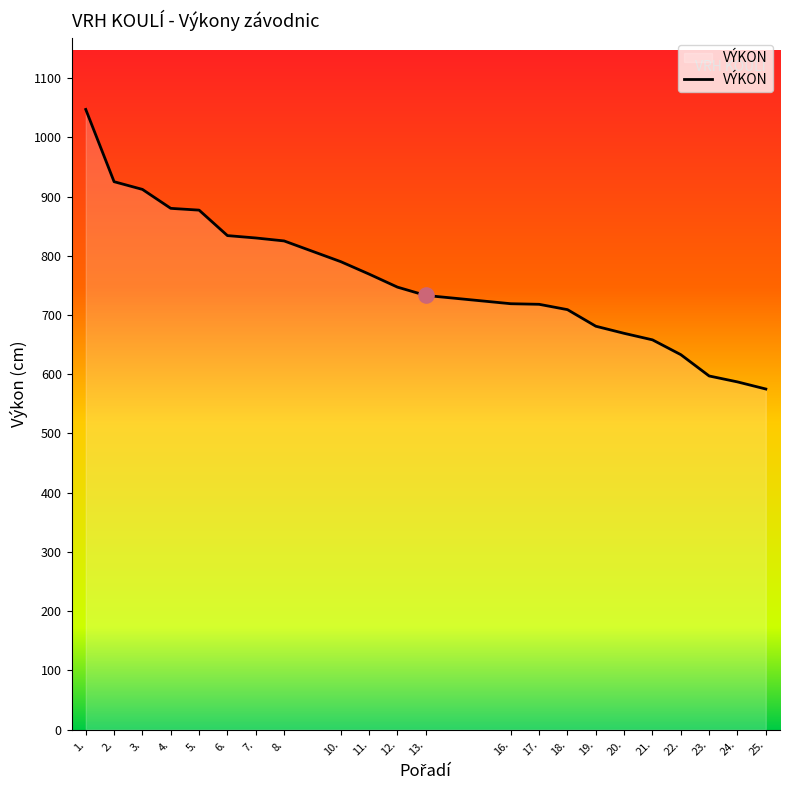

Which has a higher value, 1. or 17.?

1.